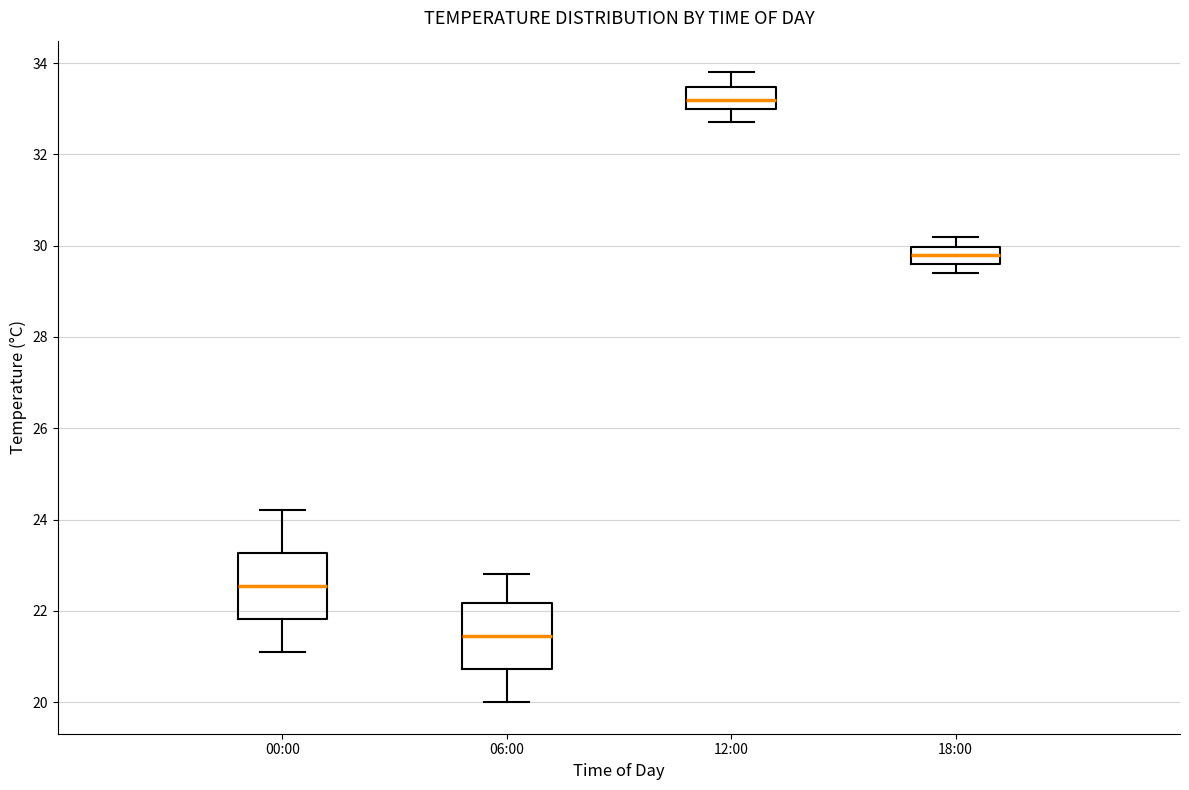

Which box has the lowest median line?

06:00